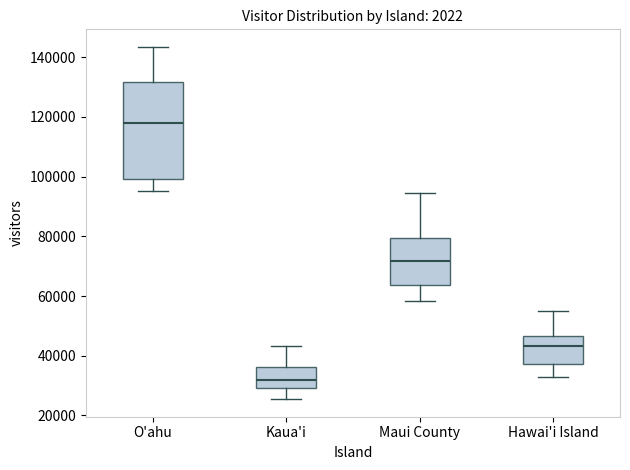

Where does the median line of the box for Kaua'i sit on the y-axis? The values are not printed on the chart, so give them approximately, as read against the axis.

32000